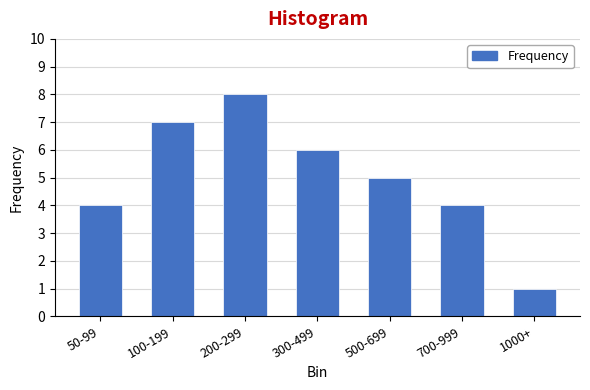

Reading left to right, list all the values displayed in this chart.

4	7	8	6	5	4	1